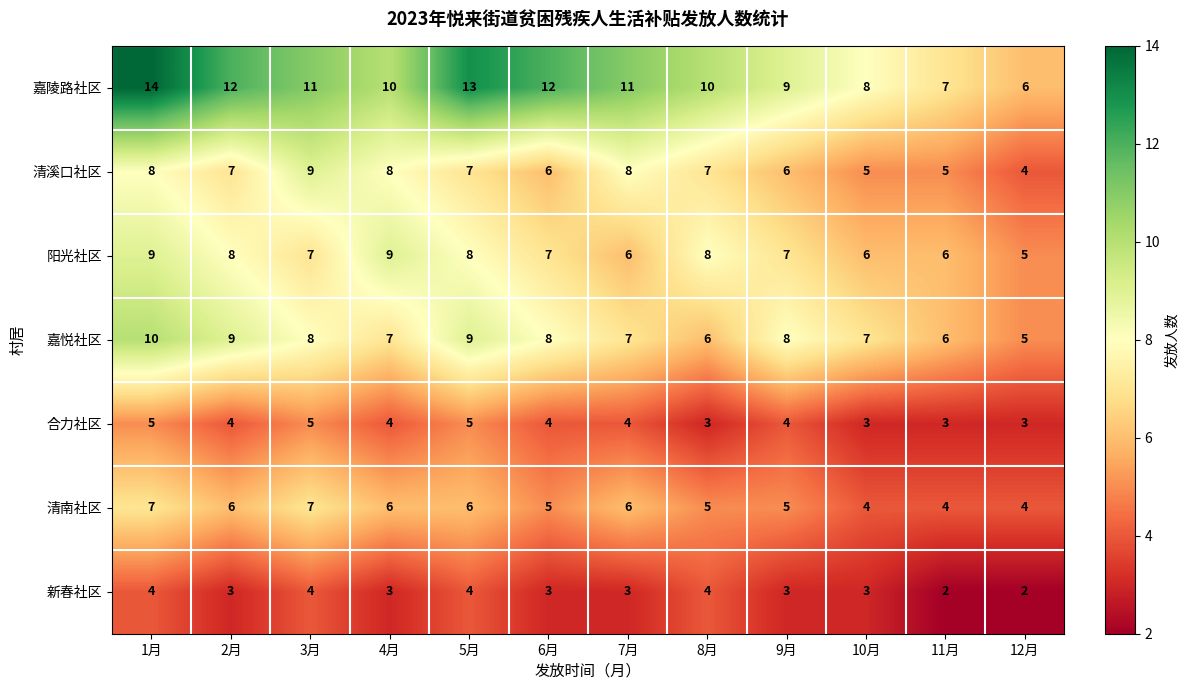

What is the difference between the maximum and second lowest values in the 清溪口社区 series?

4